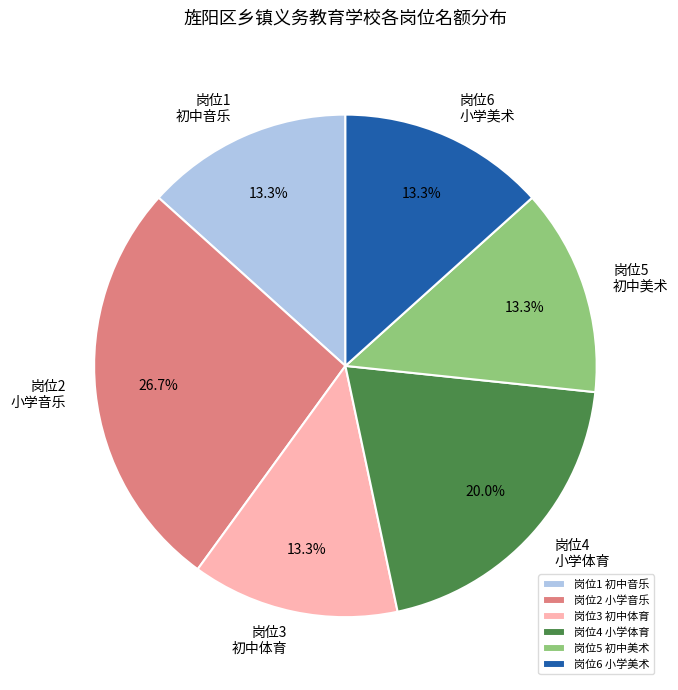

Is there a majority slice in this chart?

No